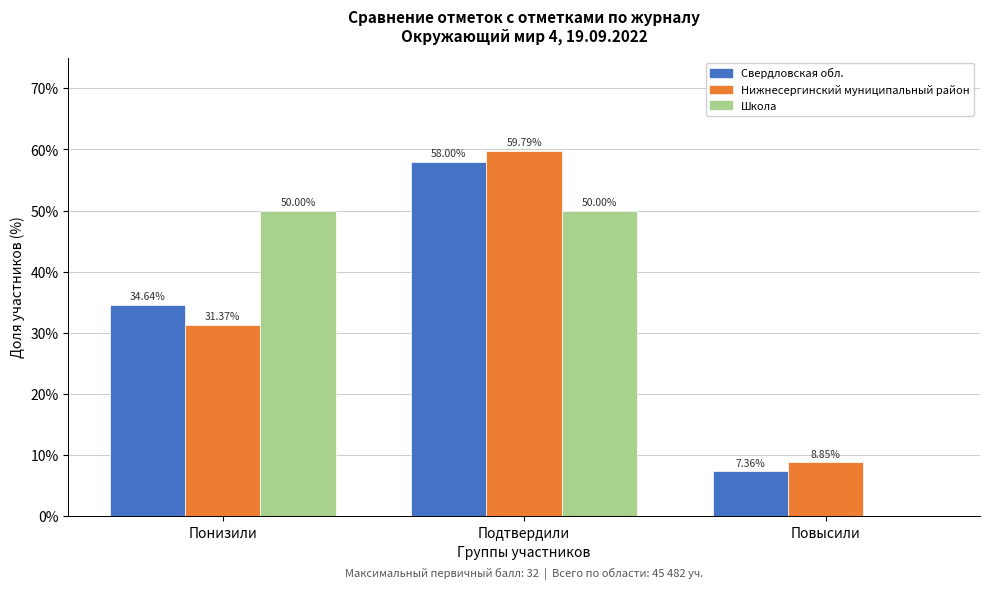

Which series has the largest total across all categories?

Нижнесергинский муниципальный район